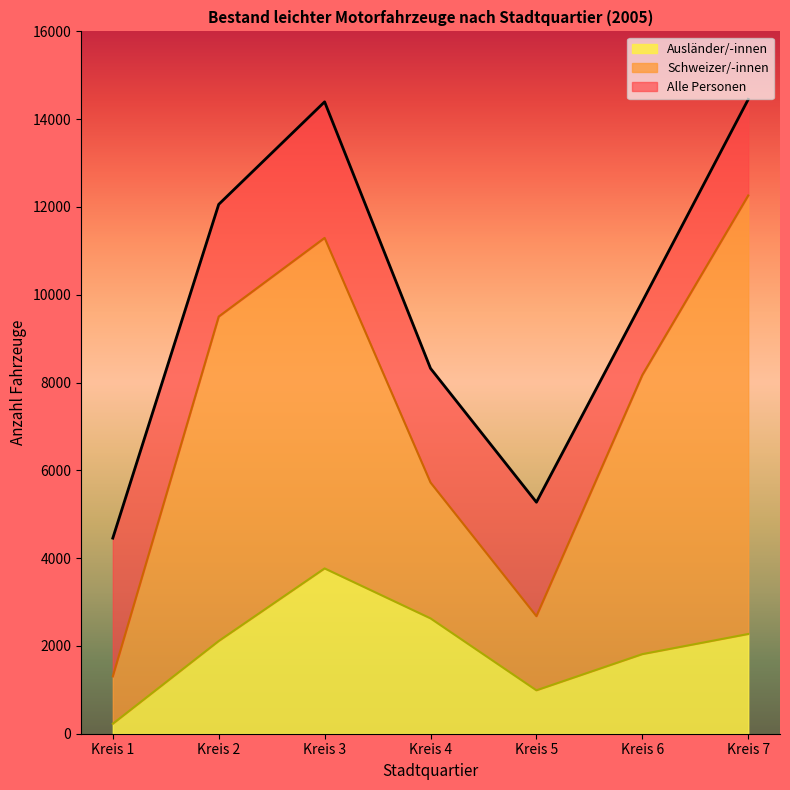

At which label does Ausländer/-innen reach its peak?

Kreis 3